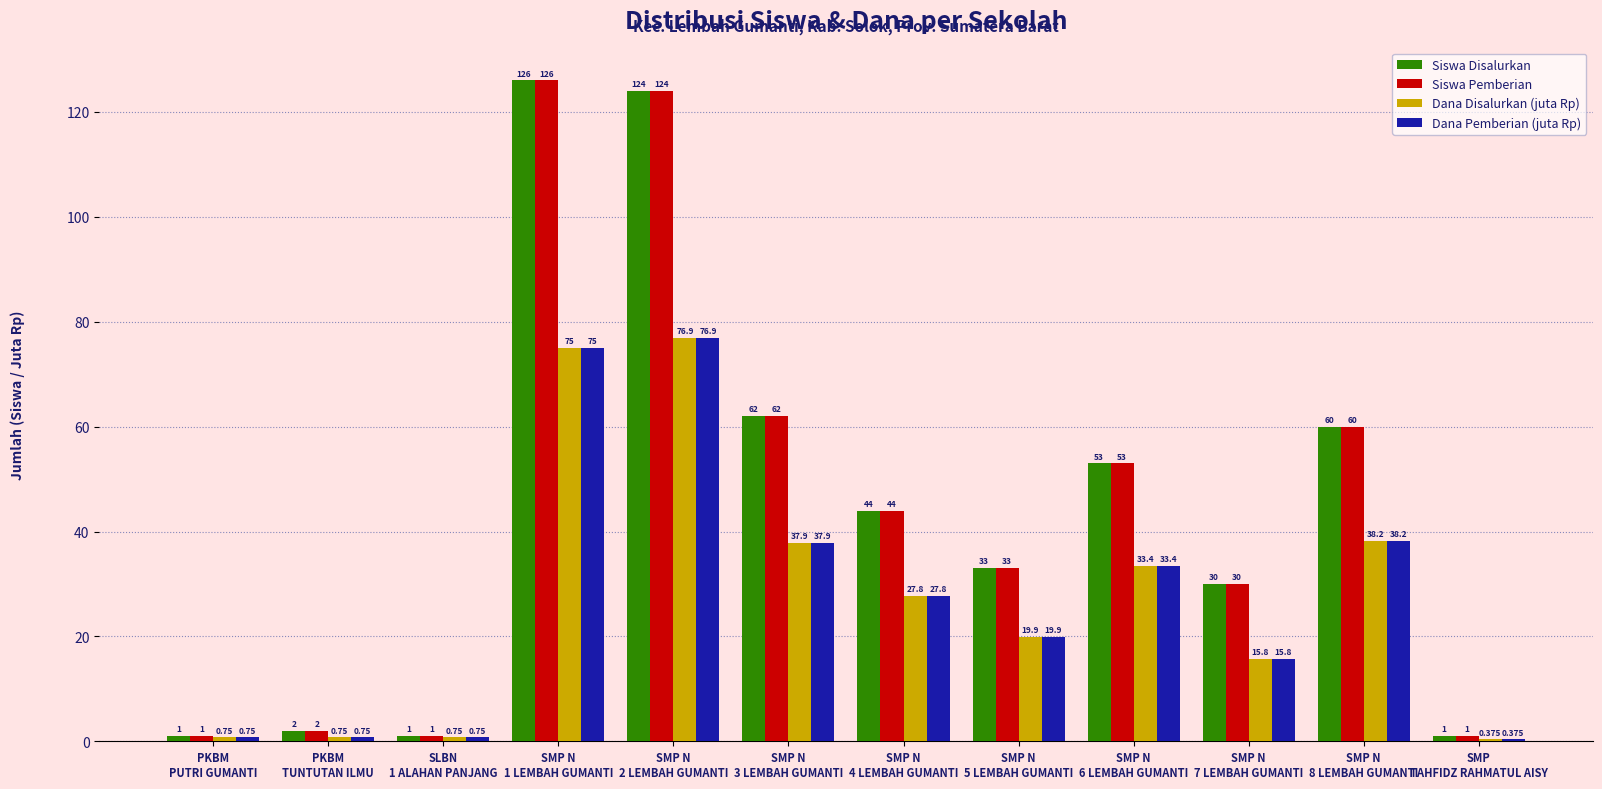

Count the number of data series in this chart.

4